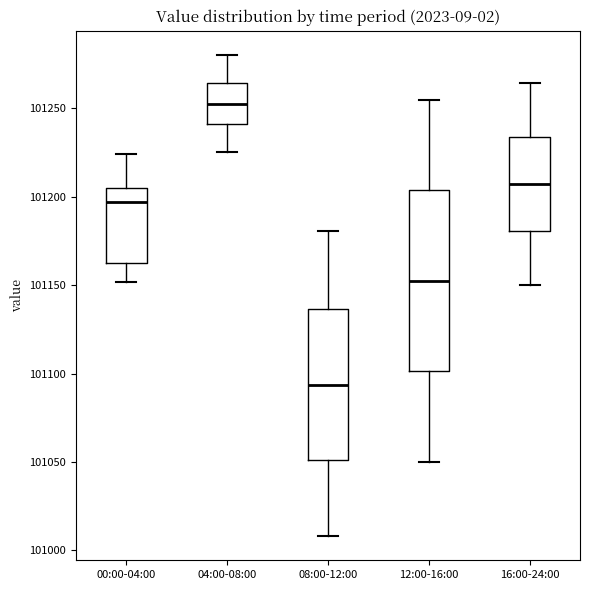

Reading left to right, read every box against the y-axis: the position of its median line, the range the box covers, and the ends of its whiskers. The values are not printed on the chart, so give them approximately, as read against the axis.

00:00-04:00: median 101195, box 101160 to 101205, whiskers 101150 to 101225
04:00-08:00: median 101255, box 101240 to 101265, whiskers 101225 to 101280
08:00-12:00: median 101095, box 101050 to 101135, whiskers 101010 to 101180
12:00-16:00: median 101150, box 101100 to 101205, whiskers 101050 to 101255
16:00-24:00: median 101205, box 101180 to 101235, whiskers 101150 to 101265